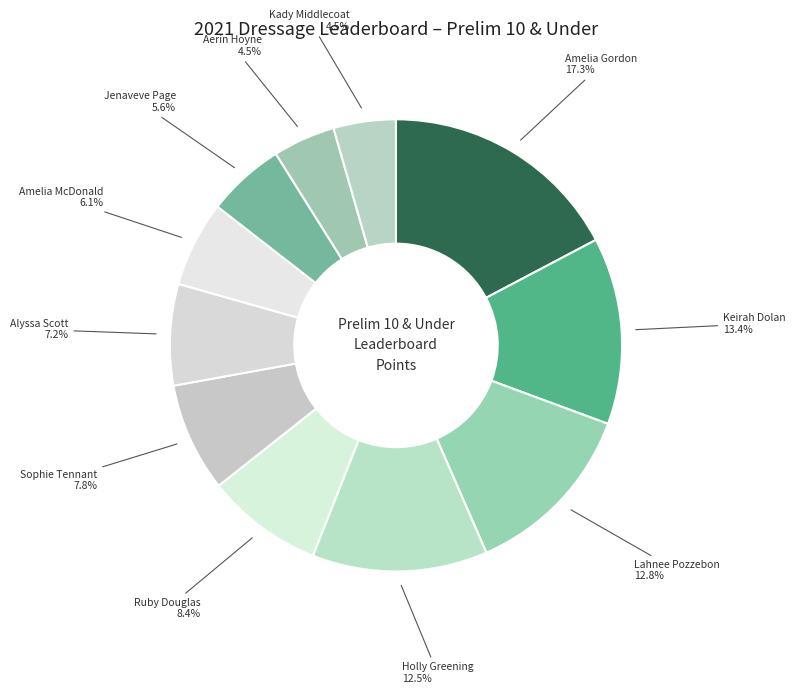

To the nearest percent, what percentage of the pie is Lahnee Pozzebon?

13%